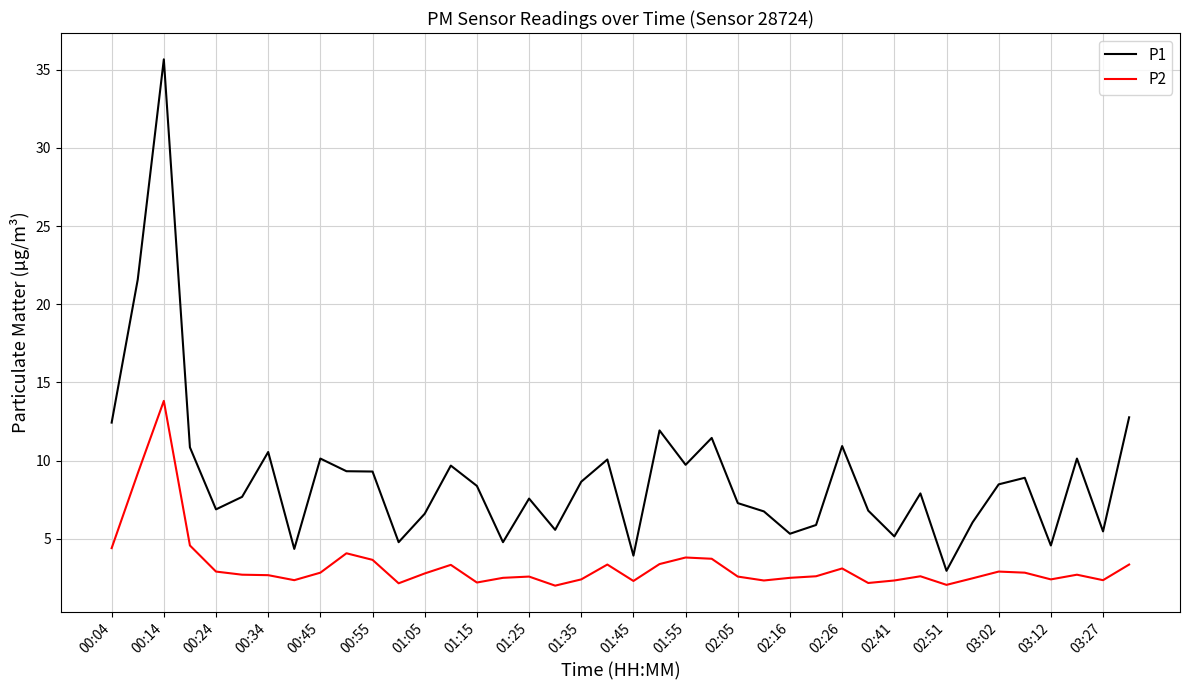

Rank the series by their average value, from lowest to highest.

P2, P1